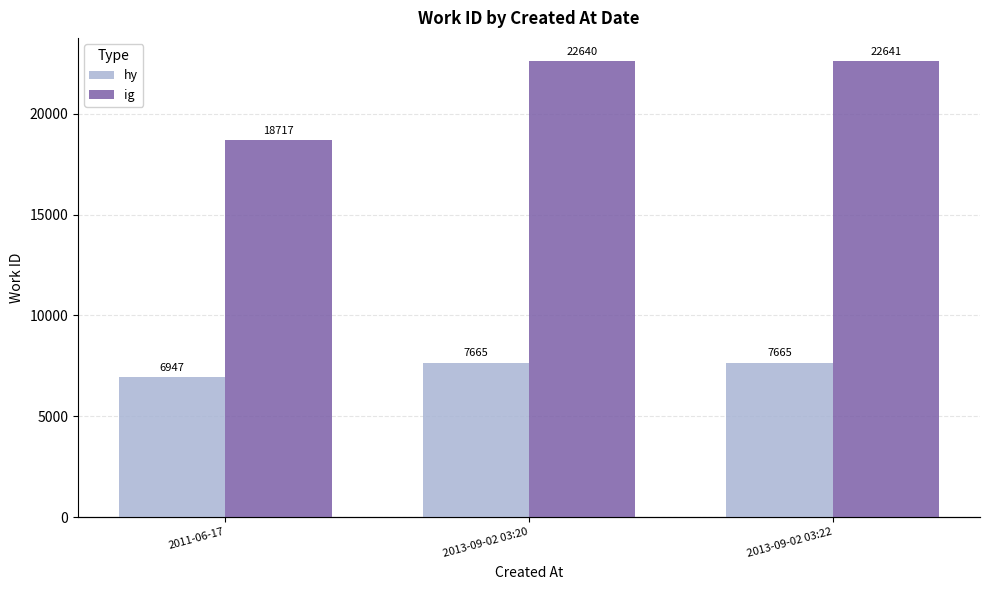

What is the difference between the maximum and second lowest values in the ig series?

1